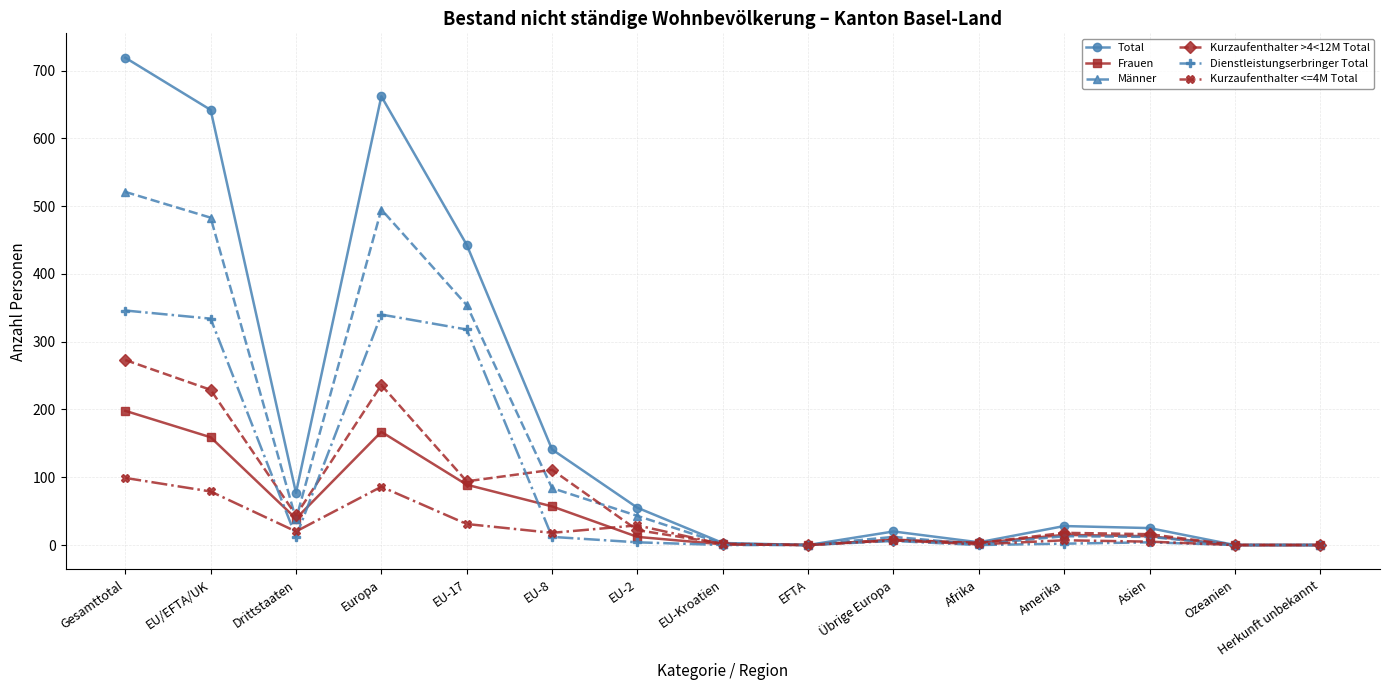

At which category is the sum across all series the highest?

Gesamttotal